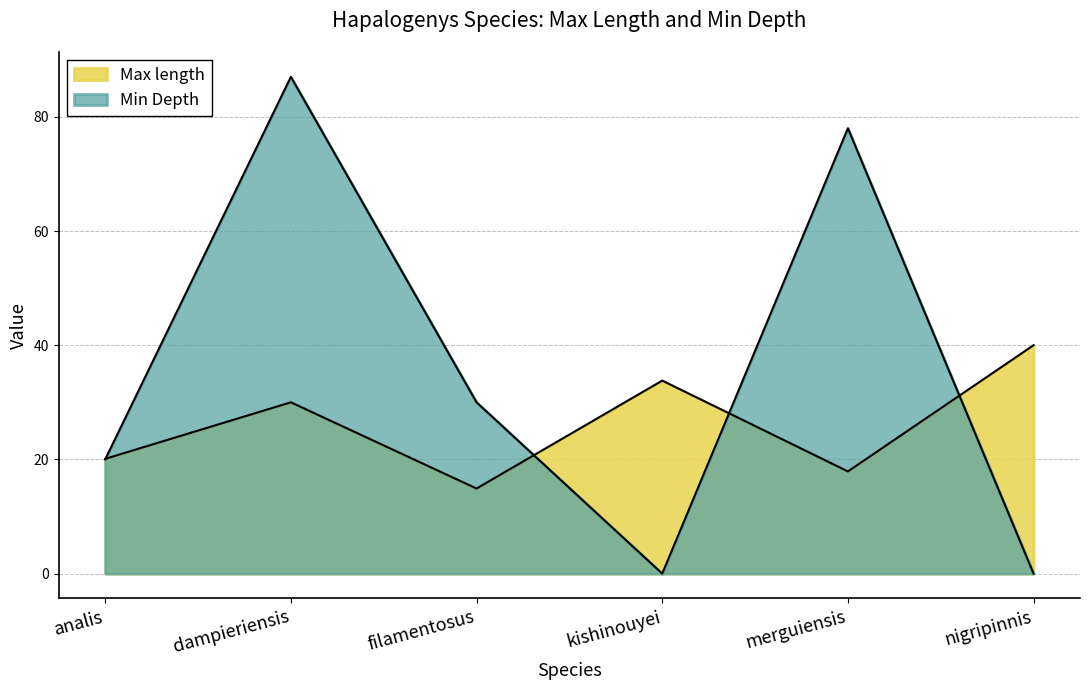

At which label does Min Depth first exceed 30?

dampieriensis